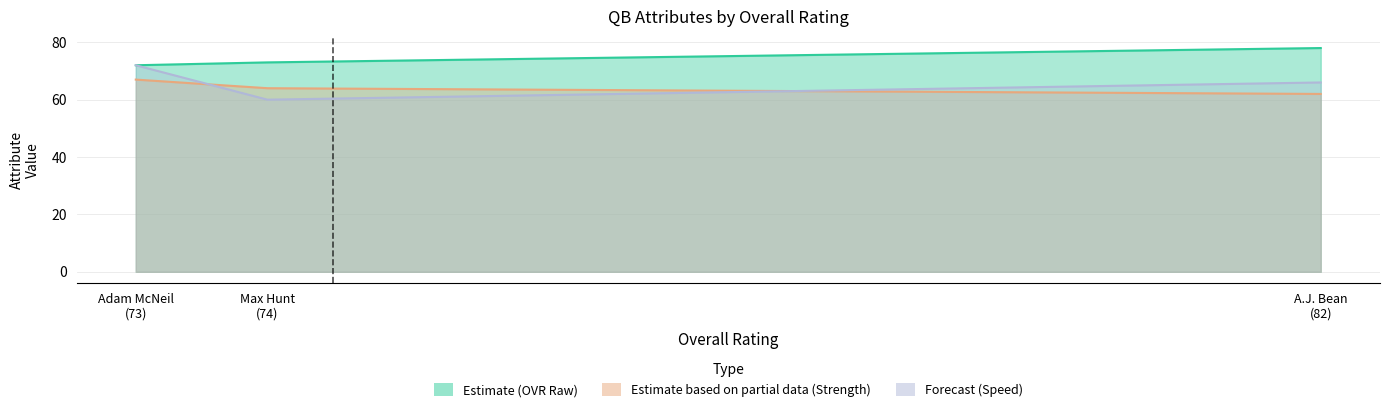

What is the difference between the maximum and second lowest values in the age series?

6